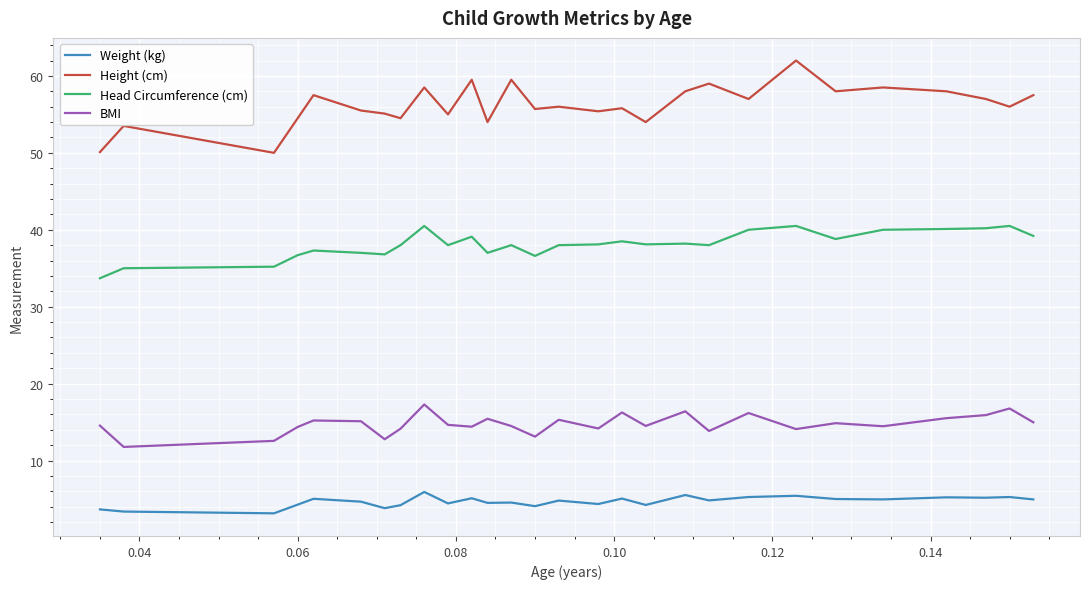

True or false: BMI and Height (cm) intersect in this chart.

False